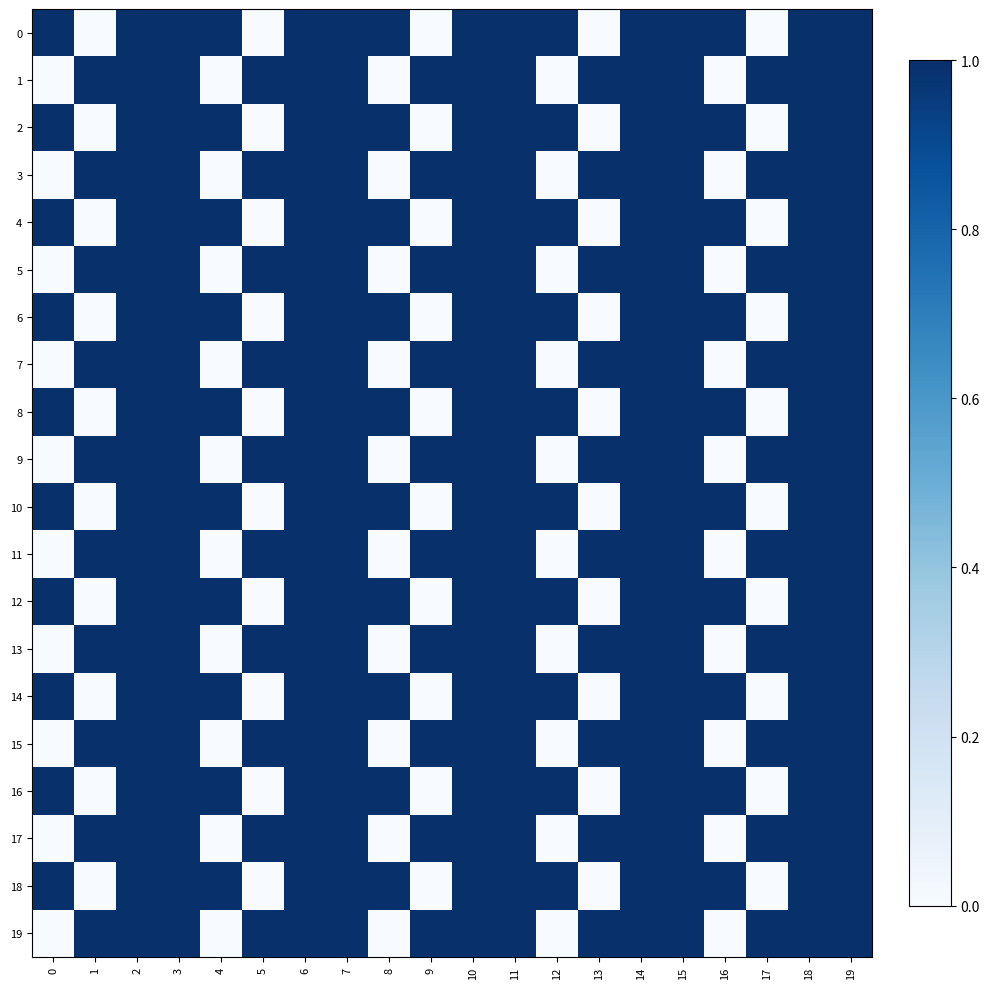

Reading left to right, what are all the values shown in this chart?

0: 0=1	1=0	2=1	3=1	4=1	5=0	6=1	7=1	8=1	9=0	10=1	11=1	12=1	13=0	14=1	15=1	16=1	17=0	18=1	19=1
1: 0=0	1=1	2=1	3=1	4=0	5=1	6=1	7=1	8=0	9=1	10=1	11=1	12=0	13=1	14=1	15=1	16=0	17=1	18=1	19=1
2: 0=1	1=0	2=1	3=1	4=1	5=0	6=1	7=1	8=1	9=0	10=1	11=1	12=1	13=0	14=1	15=1	16=1	17=0	18=1	19=1
3: 0=0	1=1	2=1	3=1	4=0	5=1	6=1	7=1	8=0	9=1	10=1	11=1	12=0	13=1	14=1	15=1	16=0	17=1	18=1	19=1
4: 0=1	1=0	2=1	3=1	4=1	5=0	6=1	7=1	8=1	9=0	10=1	11=1	12=1	13=0	14=1	15=1	16=1	17=0	18=1	19=1
5: 0=0	1=1	2=1	3=1	4=0	5=1	6=1	7=1	8=0	9=1	10=1	11=1	12=0	13=1	14=1	15=1	16=0	17=1	18=1	19=1
6: 0=1	1=0	2=1	3=1	4=1	5=0	6=1	7=1	8=1	9=0	10=1	11=1	12=1	13=0	14=1	15=1	16=1	17=0	18=1	19=1
7: 0=0	1=1	2=1	3=1	4=0	5=1	6=1	7=1	8=0	9=1	10=1	11=1	12=0	13=1	14=1	15=1	16=0	17=1	18=1	19=1
8: 0=1	1=0	2=1	3=1	4=1	5=0	6=1	7=1	8=1	9=0	10=1	11=1	12=1	13=0	14=1	15=1	16=1	17=0	18=1	19=1
9: 0=0	1=1	2=1	3=1	4=0	5=1	6=1	7=1	8=0	9=1	10=1	11=1	12=0	13=1	14=1	15=1	16=0	17=1	18=1	19=1
10: 0=1	1=0	2=1	3=1	4=1	5=0	6=1	7=1	8=1	9=0	10=1	11=1	12=1	13=0	14=1	15=1	16=1	17=0	18=1	19=1
11: 0=0	1=1	2=1	3=1	4=0	5=1	6=1	7=1	8=0	9=1	10=1	11=1	12=0	13=1	14=1	15=1	16=0	17=1	18=1	19=1
12: 0=1	1=0	2=1	3=1	4=1	5=0	6=1	7=1	8=1	9=0	10=1	11=1	12=1	13=0	14=1	15=1	16=1	17=0	18=1	19=1
13: 0=0	1=1	2=1	3=1	4=0	5=1	6=1	7=1	8=0	9=1	10=1	11=1	12=0	13=1	14=1	15=1	16=0	17=1	18=1	19=1
14: 0=1	1=0	2=1	3=1	4=1	5=0	6=1	7=1	8=1	9=0	10=1	11=1	12=1	13=0	14=1	15=1	16=1	17=0	18=1	19=1
15: 0=0	1=1	2=1	3=1	4=0	5=1	6=1	7=1	8=0	9=1	10=1	11=1	12=0	13=1	14=1	15=1	16=0	17=1	18=1	19=1
16: 0=1	1=0	2=1	3=1	4=1	5=0	6=1	7=1	8=1	9=0	10=1	11=1	12=1	13=0	14=1	15=1	16=1	17=0	18=1	19=1
17: 0=0	1=1	2=1	3=1	4=0	5=1	6=1	7=1	8=0	9=1	10=1	11=1	12=0	13=1	14=1	15=1	16=0	17=1	18=1	19=1
18: 0=1	1=0	2=1	3=1	4=1	5=0	6=1	7=1	8=1	9=0	10=1	11=1	12=1	13=0	14=1	15=1	16=1	17=0	18=1	19=1
19: 0=0	1=1	2=1	3=1	4=0	5=1	6=1	7=1	8=0	9=1	10=1	11=1	12=0	13=1	14=1	15=1	16=0	17=1	18=1	19=1